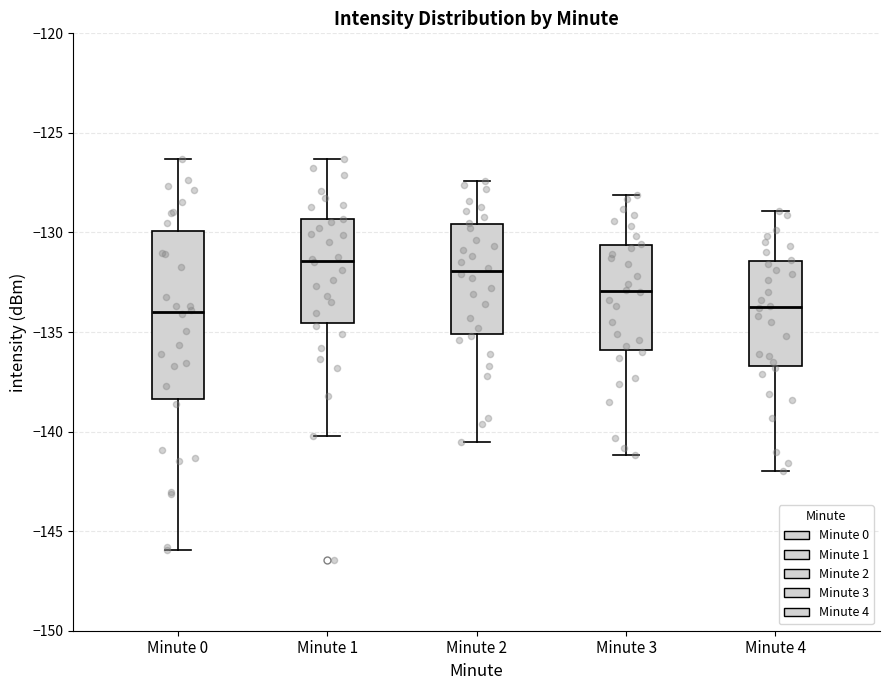

Reading left to right, transcribe this box plot: for each box, give where its median line is, the range the box spans, and where its two whiskers end, as read against the y-axis. The values are not printed on the chart, so give them approximately, as read against the axis.

Minute 0: median -134.0, box -138.5 to -130.0, whiskers -146.0 to -126.5
Minute 1: median -131.5, box -134.5 to -129.5, whiskers -140.0 to -126.5
Minute 2: median -132.0, box -135.0 to -129.5, whiskers -140.5 to -127.5
Minute 3: median -133.0, box -136.0 to -130.5, whiskers -141.0 to -128.0
Minute 4: median -133.5, box -136.5 to -131.5, whiskers -142.0 to -129.0